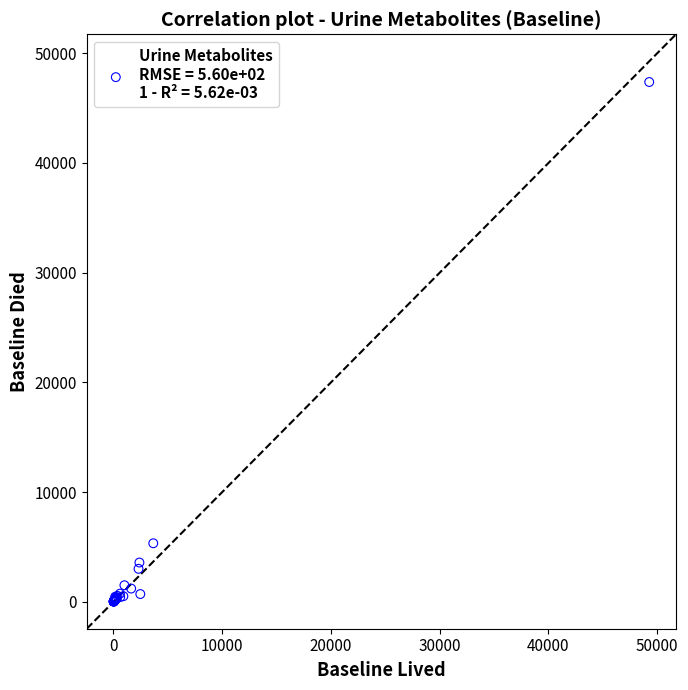

What Y value in the scatter plot is closest to 23700?

5338.0